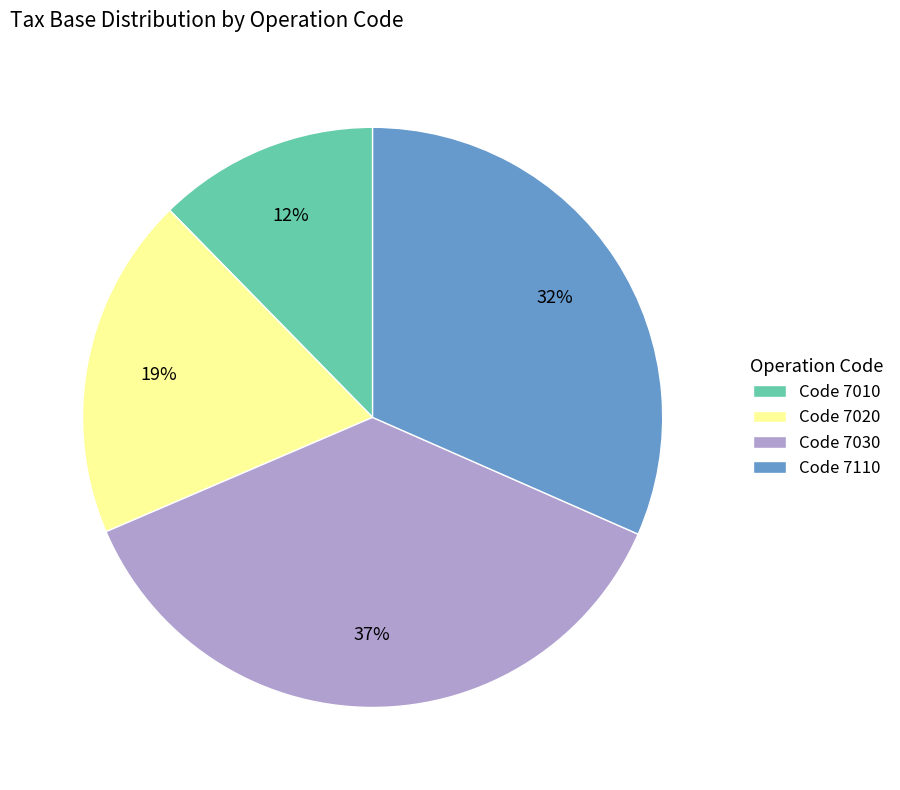

Between Code 7020 and Code 7030, which is larger?

Code 7030